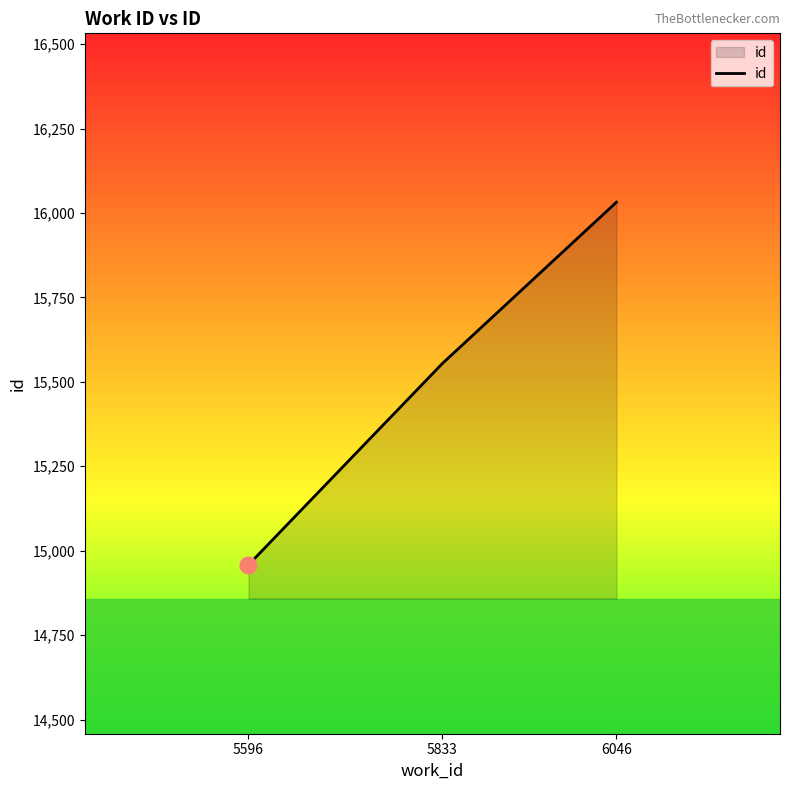

What is the difference between the values at 6046 and 5596?

1074